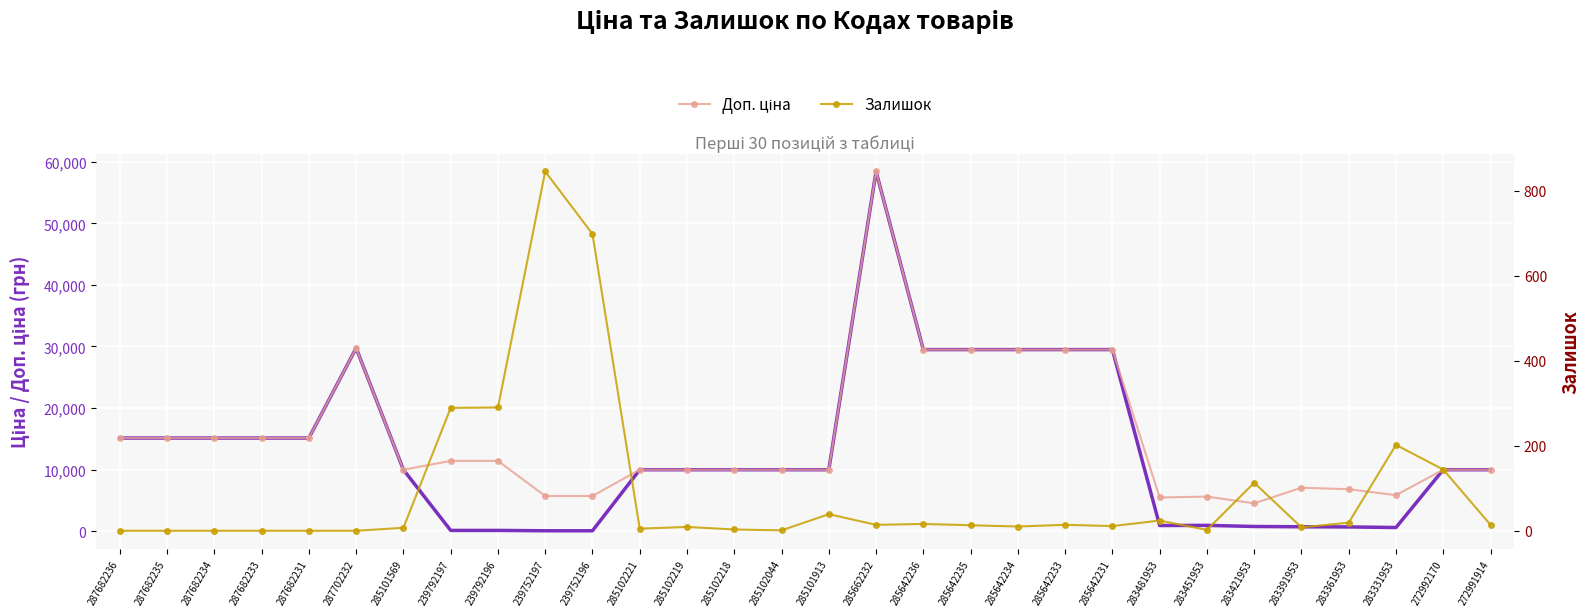

How many data points in Доп. ціна are less than 9974?

8